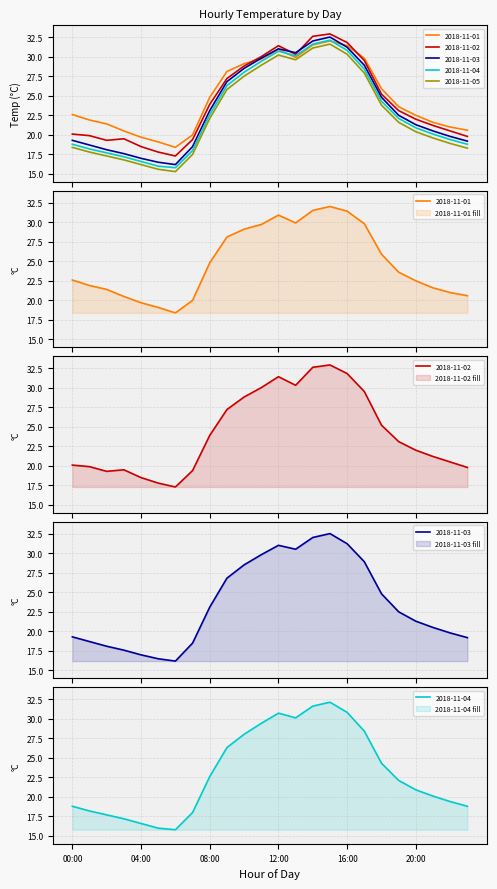

Rank the series by their maximum value, from highest to lowest.

2018-11-02, 2018-11-03, 2018-11-04, 2018-11-01, 2018-11-05